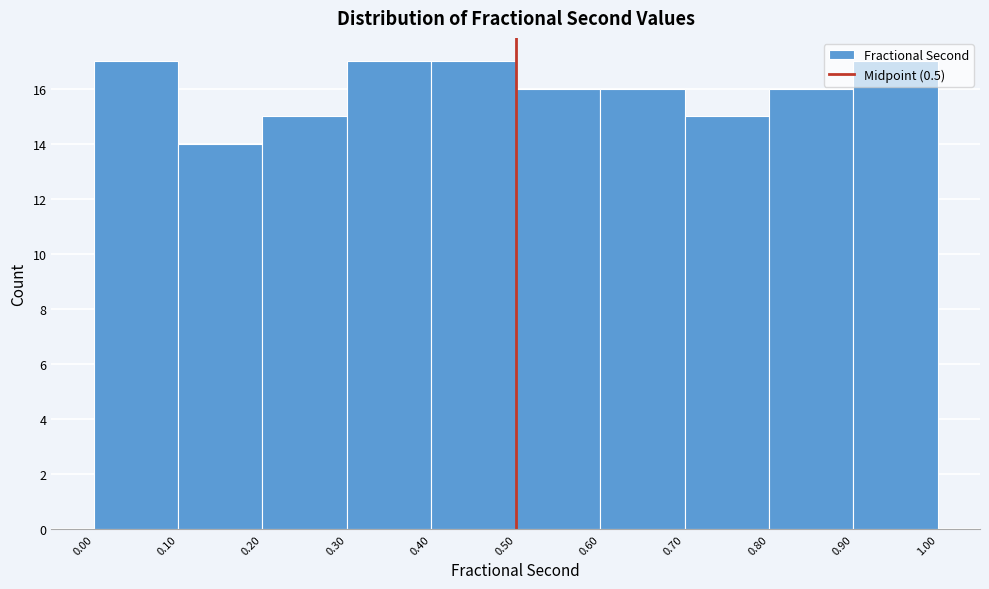

Reading left to right, transcribe this chart: for each bar, give the range it covers on the x-axis and its height. The values are not printed on the chart, so give them approximately, as read against the axis.

0.00 to 0.10: 17
0.10 to 0.20: 14
0.20 to 0.30: 15
0.30 to 0.40: 17
0.40 to 0.50: 17
0.50 to 0.60: 16
0.60 to 0.70: 16
0.70 to 0.80: 15
0.80 to 0.90: 16
0.90 to 1.00: 17